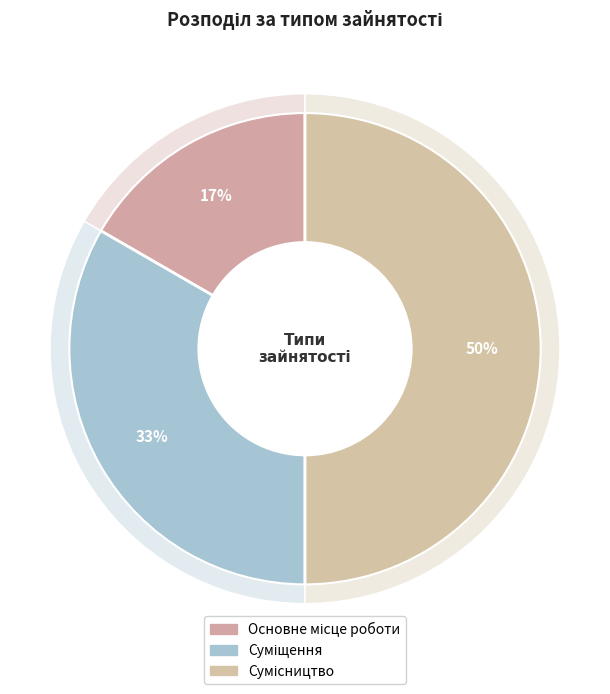

The Основне місце роботи slice represents 8% of the pie. True or false?

False